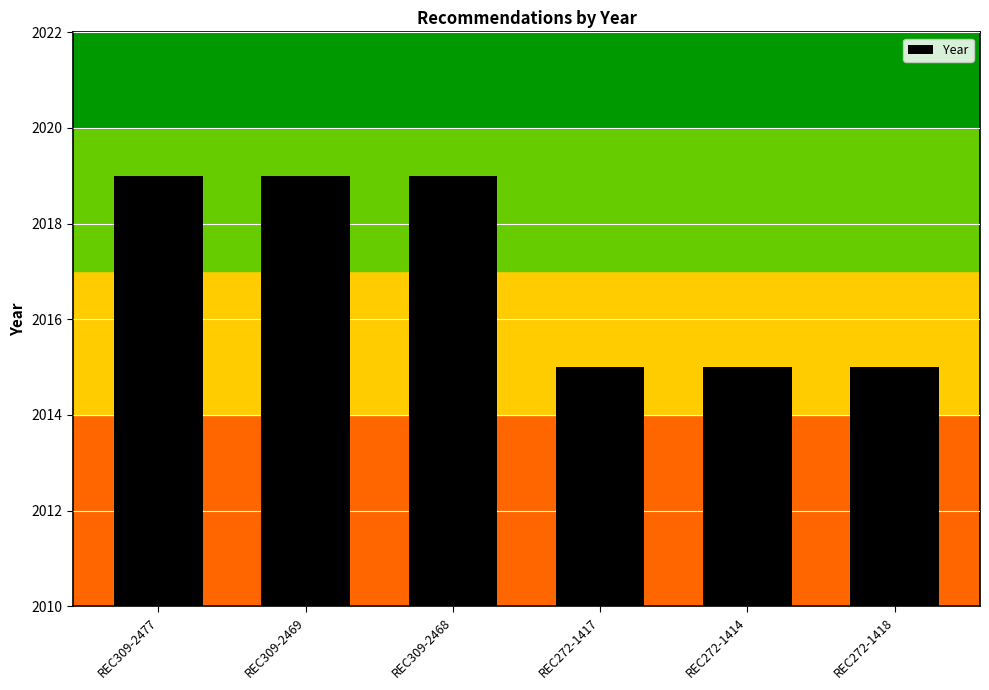

What is the maximum value shown in the chart?

2019